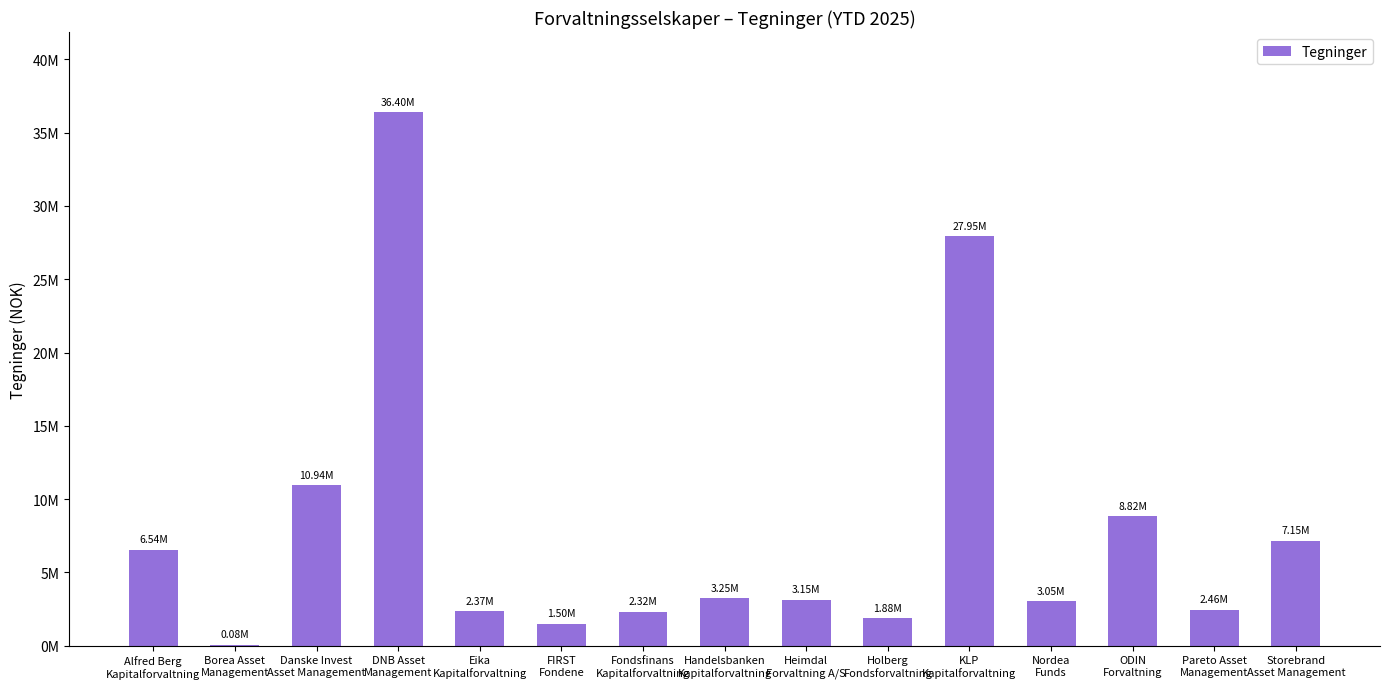

The value at DNB Asset
Management is 36404089.0. True or false?

True